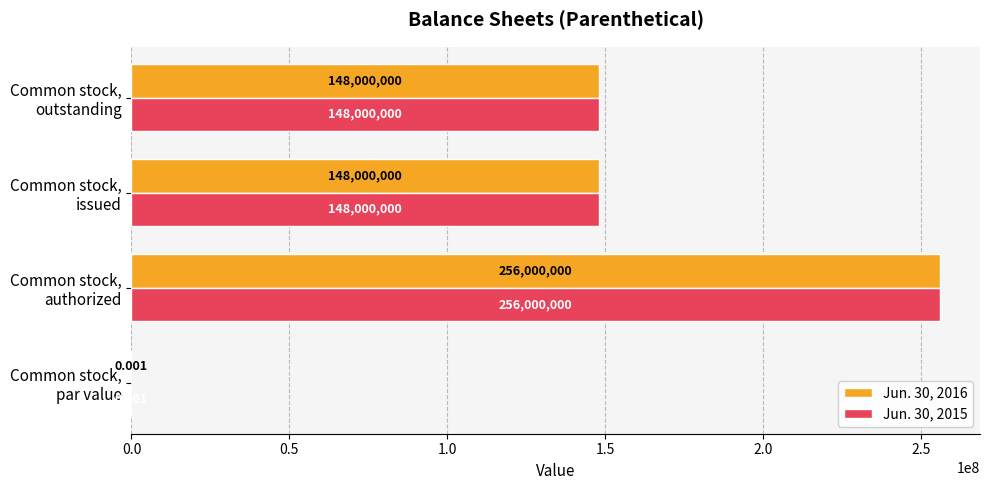

What are all the series names shown in the legend?

Jun. 30, 2016, Jun. 30, 2015